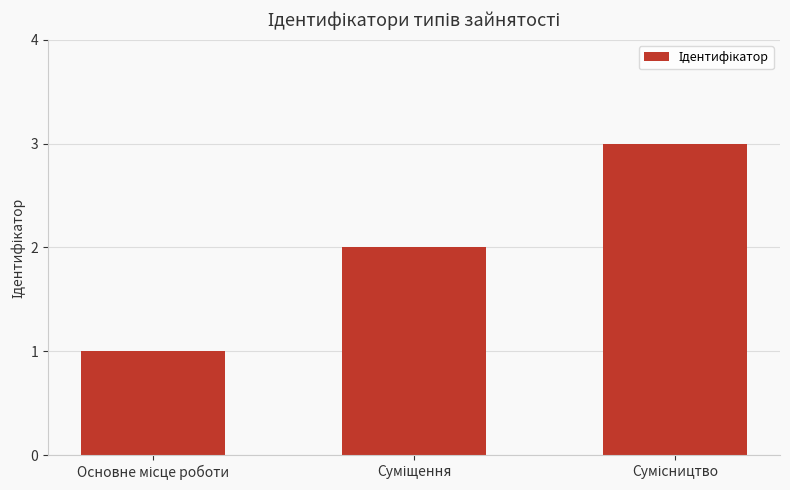

How many values are between 1 and 3?

3